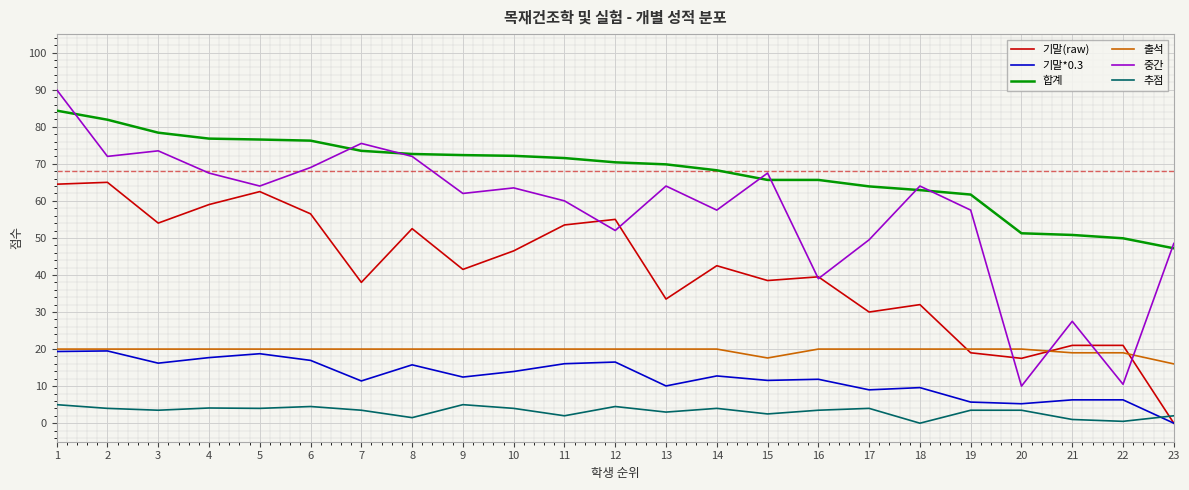

What are all the series names shown in the legend?

기말(raw), 기말*0.3, 합계, 출석, 중간, 추점